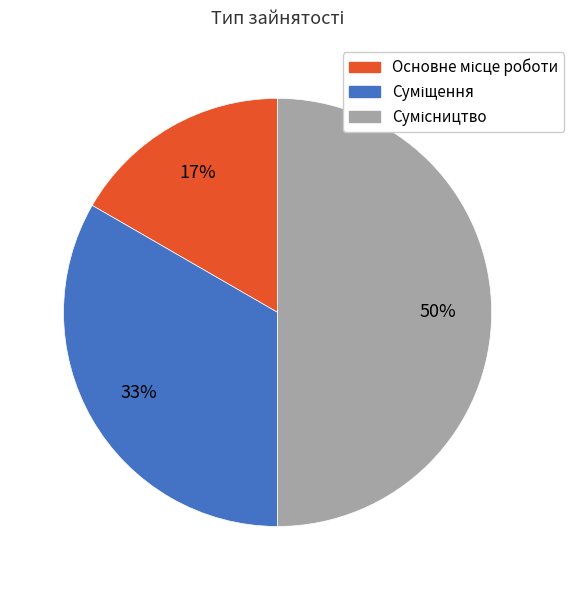

To the nearest percent, what is the difference between the largest and smallest slice percentages?

33%